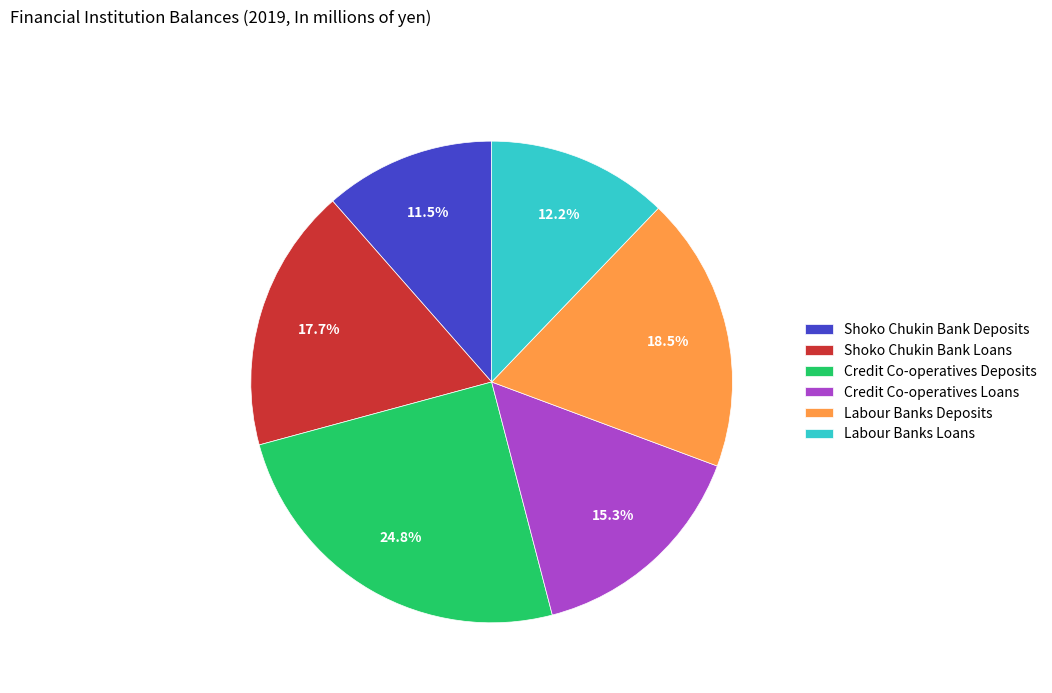

Count the number of slices in the pie.

6